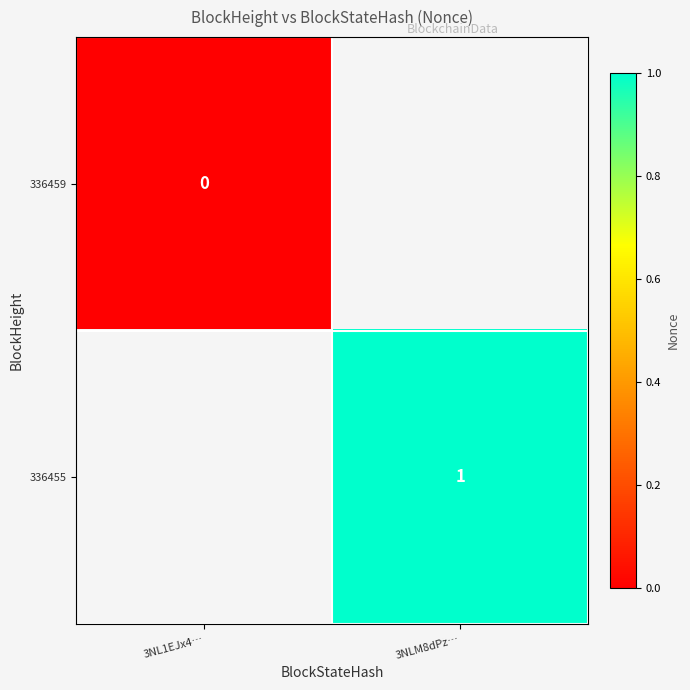

The 336455 series shows 0.4 at 3NLM8dPz…. True or false?

False